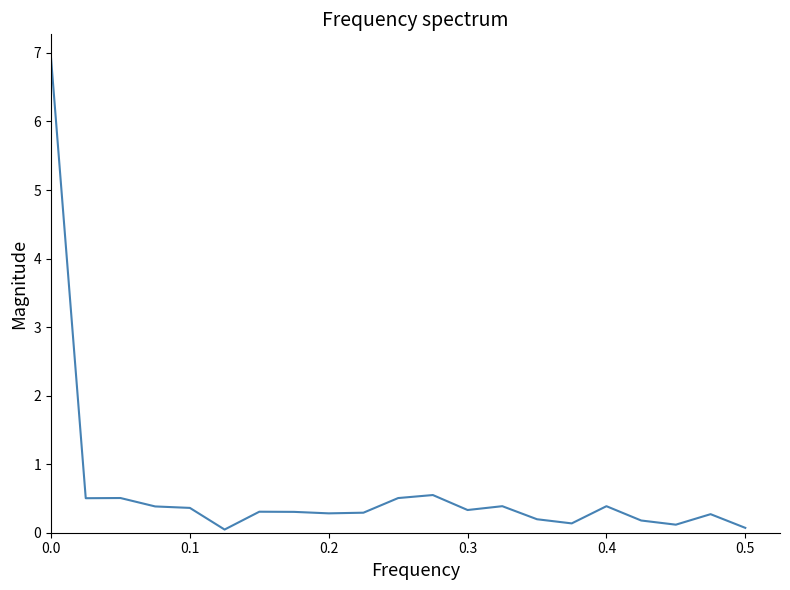

Does the chart have visible grid lines?

No